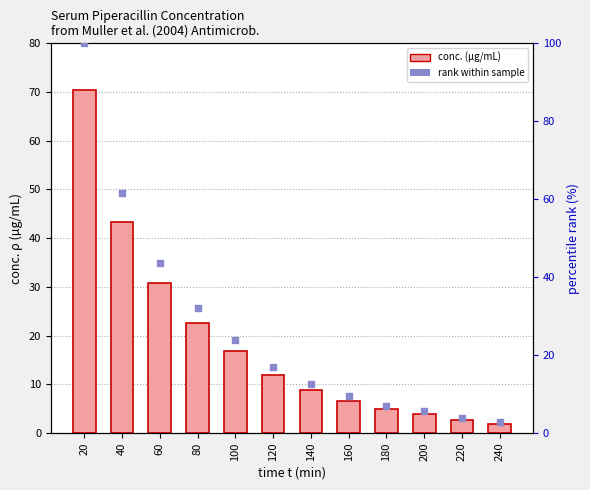

Which series contains the highest Y value?

rank within sample